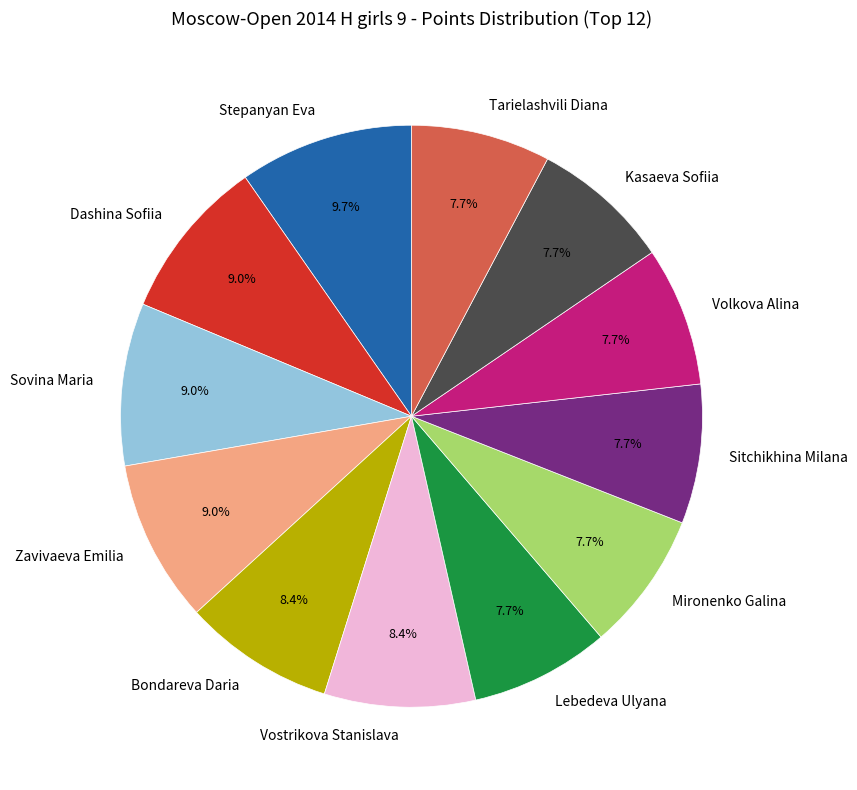

Between Sovina Maria and Bondareva Daria, which is larger?

Sovina Maria